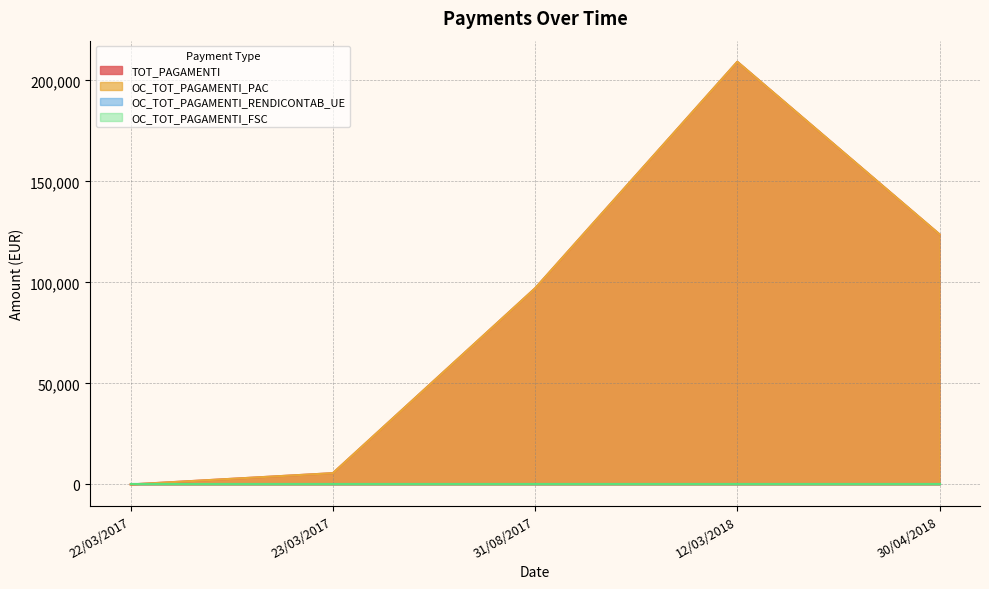

List the labels in order of TOT_PAGAMENTI value, smallest first.

22/03/2017, 23/03/2017, 31/08/2017, 30/04/2018, 12/03/2018